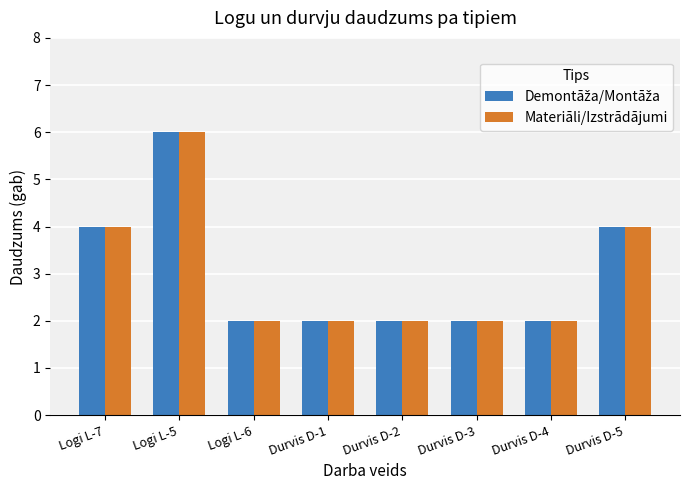

What position from the left is Durvis D-5?

8